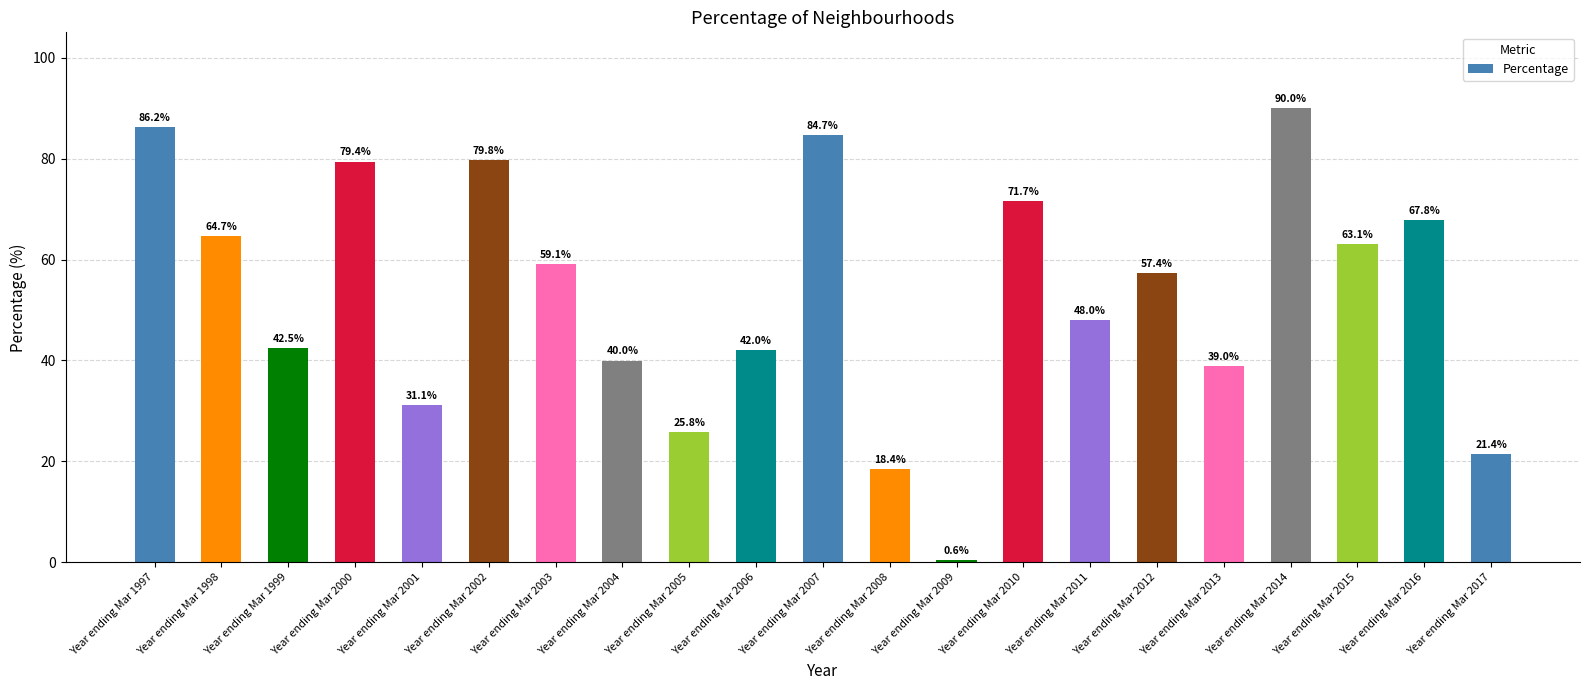

What is the average value?

53.0